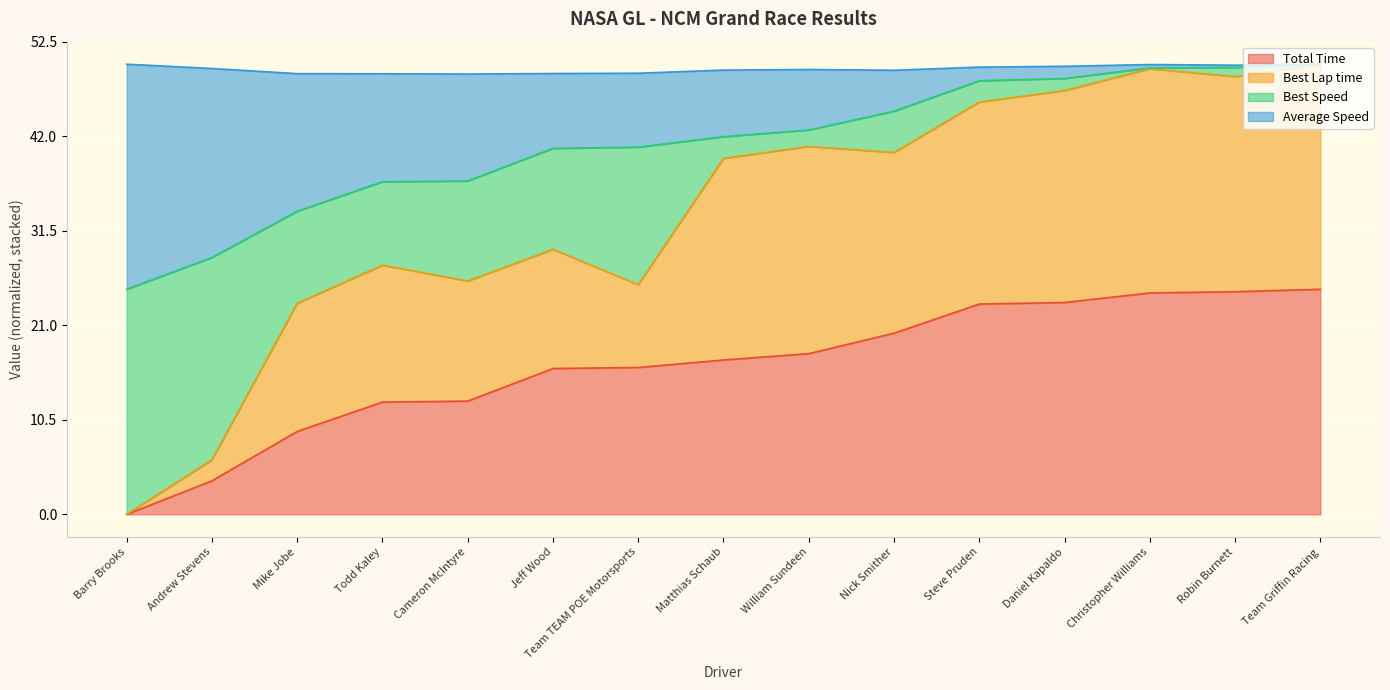

Is it true that Total Time equals 24.6 at Christopher Williams?

True